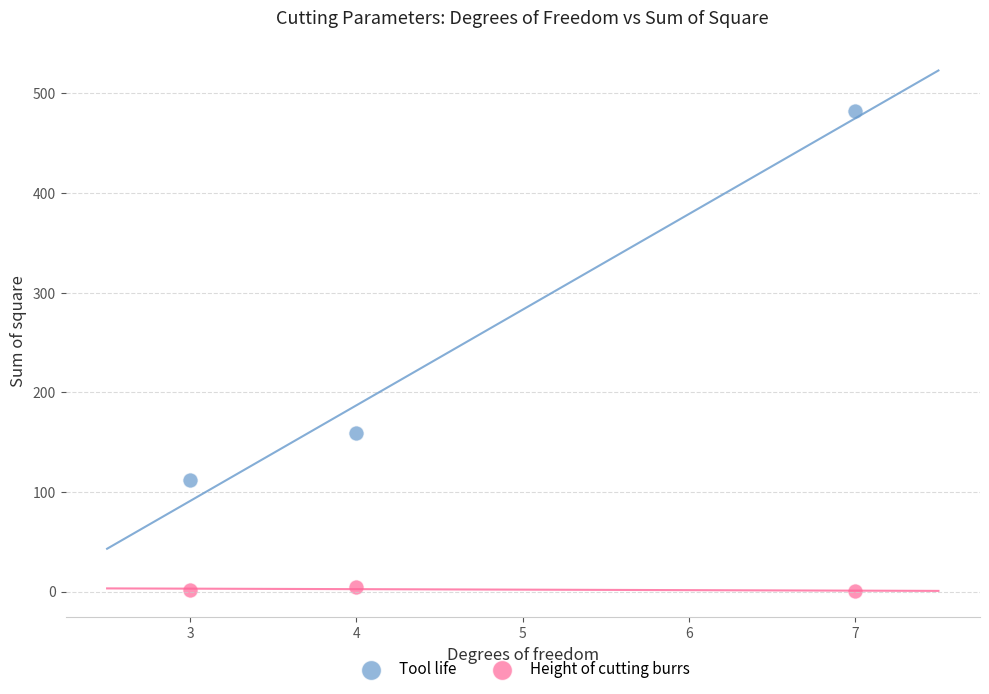

Which series has the widest spread of Y values?

Tool life